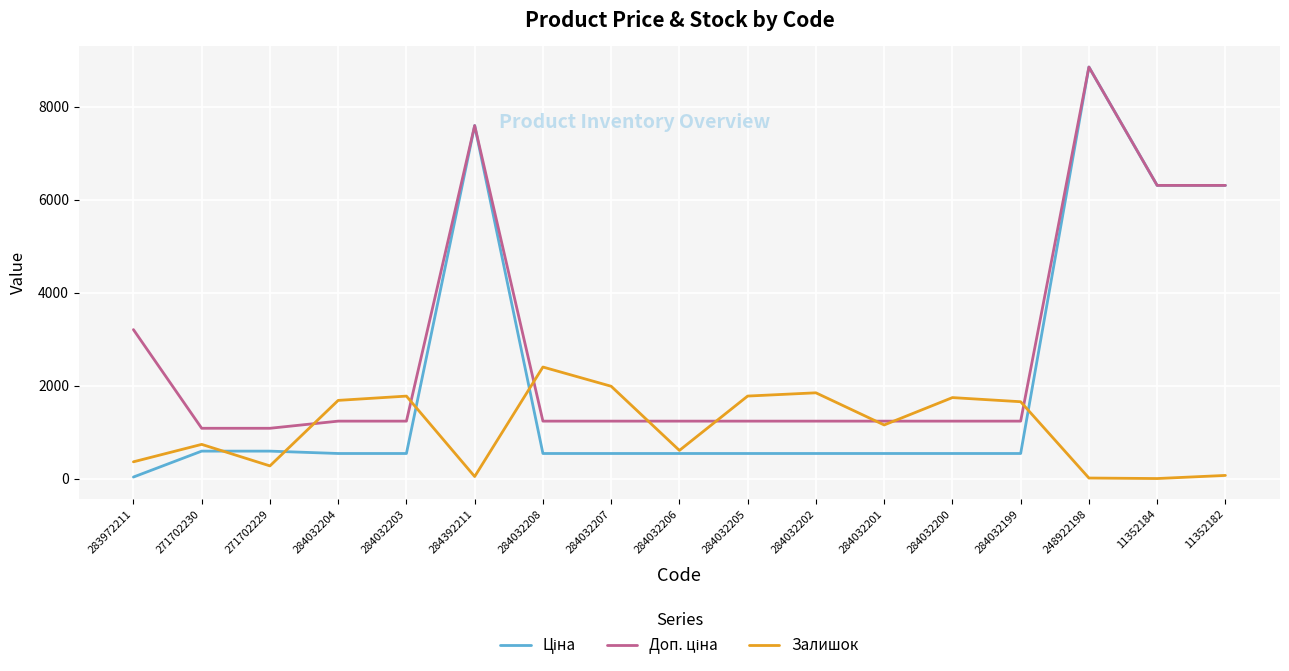

Which series changed the most between 271702229 and 284032204?

Залишок